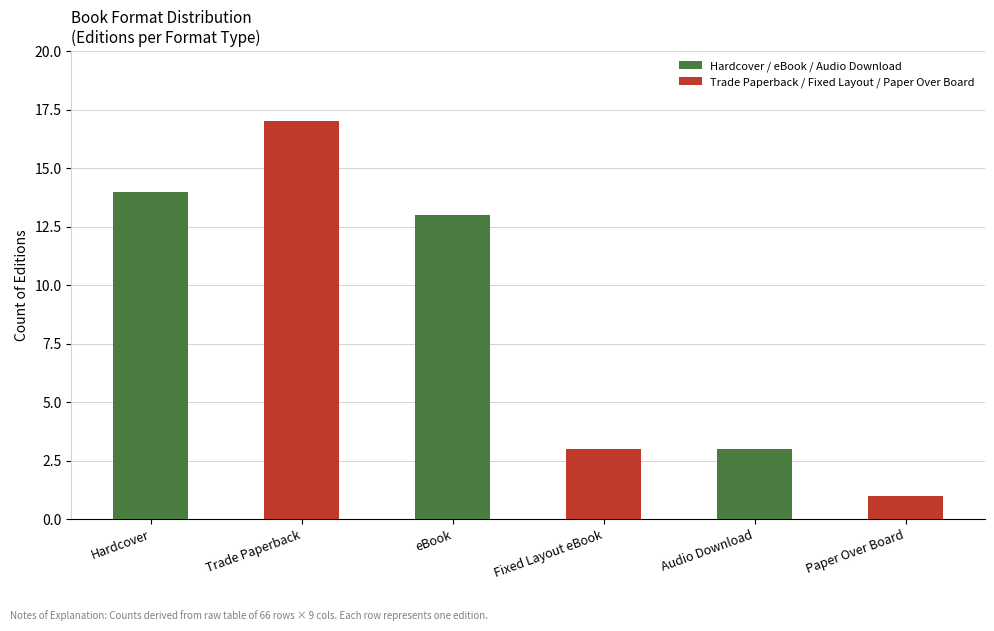

What is the sum of all Trade Paperback / Fixed Layout / Paper Over Board values?

21